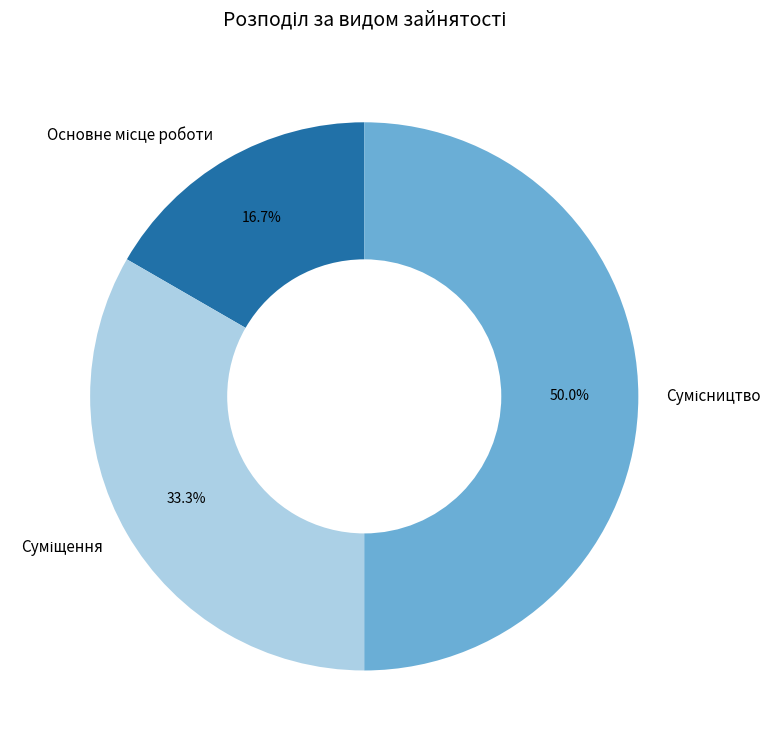

What percentage is the Основне місце роботи slice, to the nearest percent?

17%